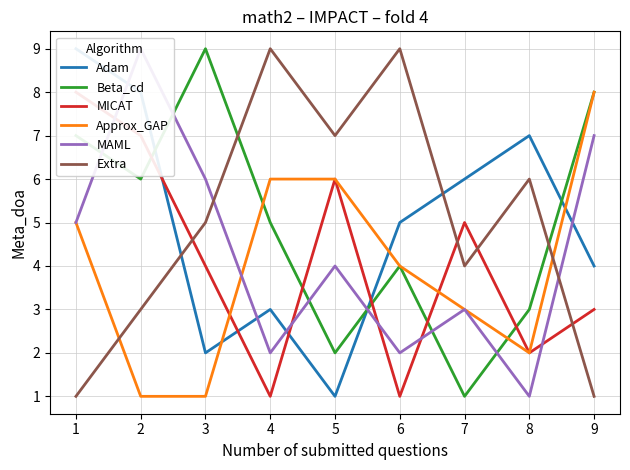

What is the maximum value for Beta_cd?

9